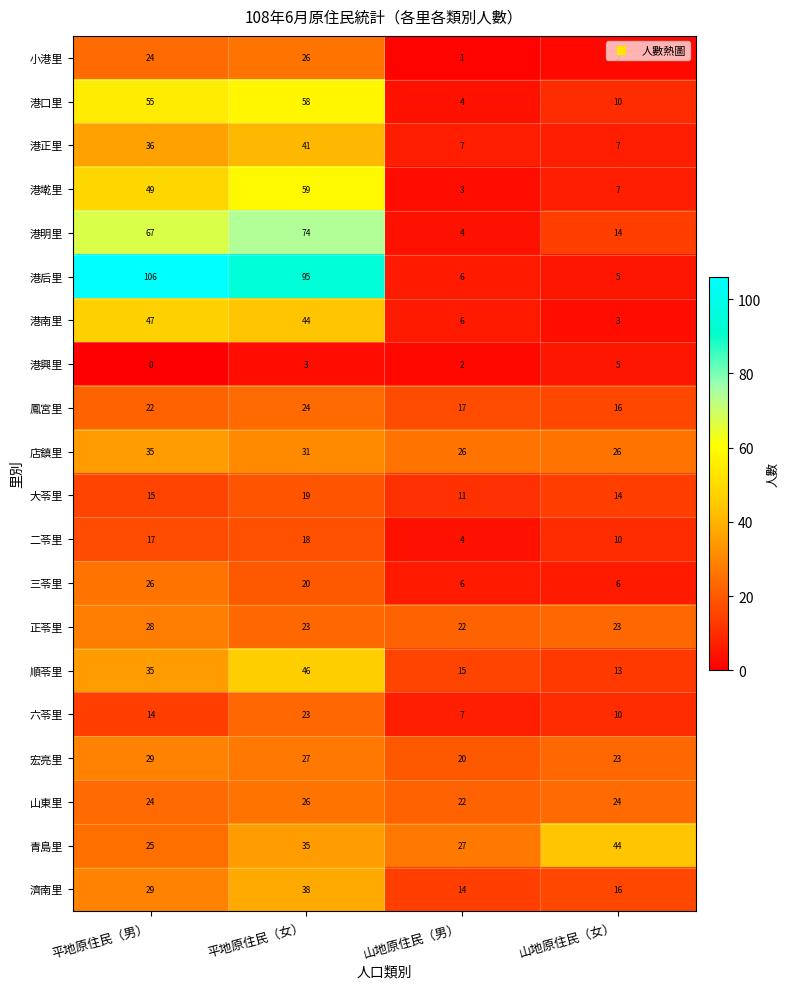

Which series has the largest total across all categories?

港后里